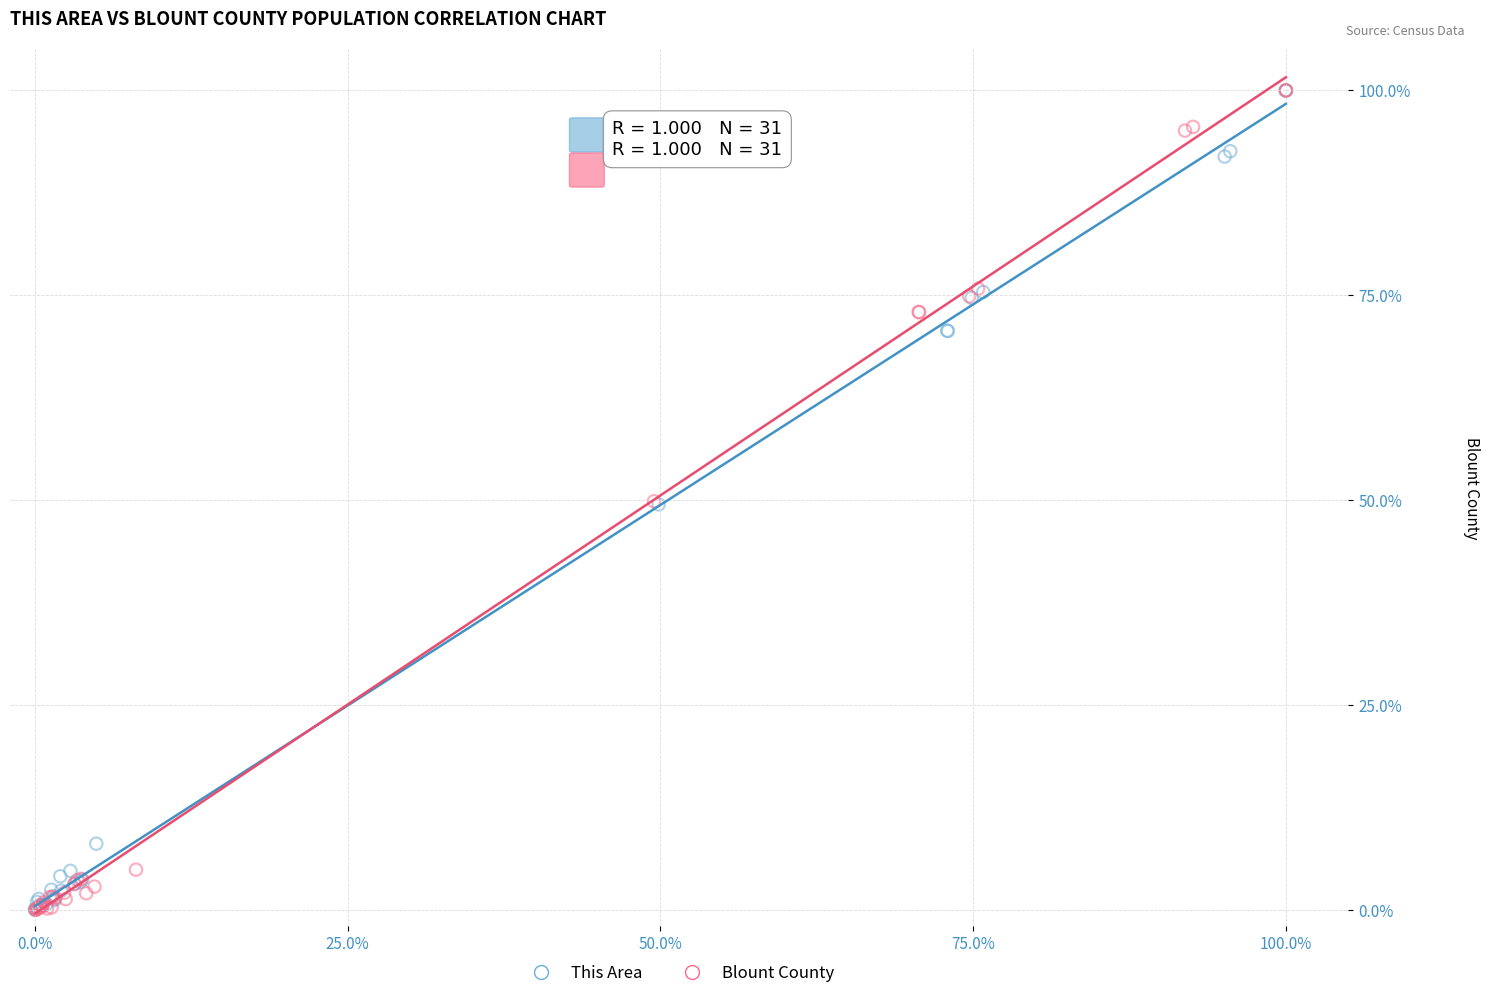

Which series has the largest Y range (max minus min)?

Blount County